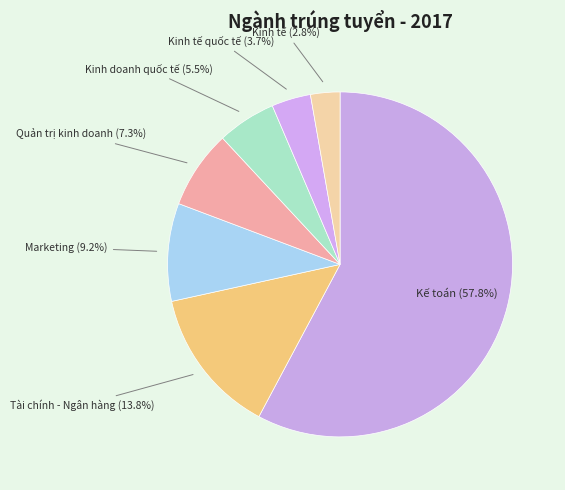

Which slice is the largest?

Kế toán